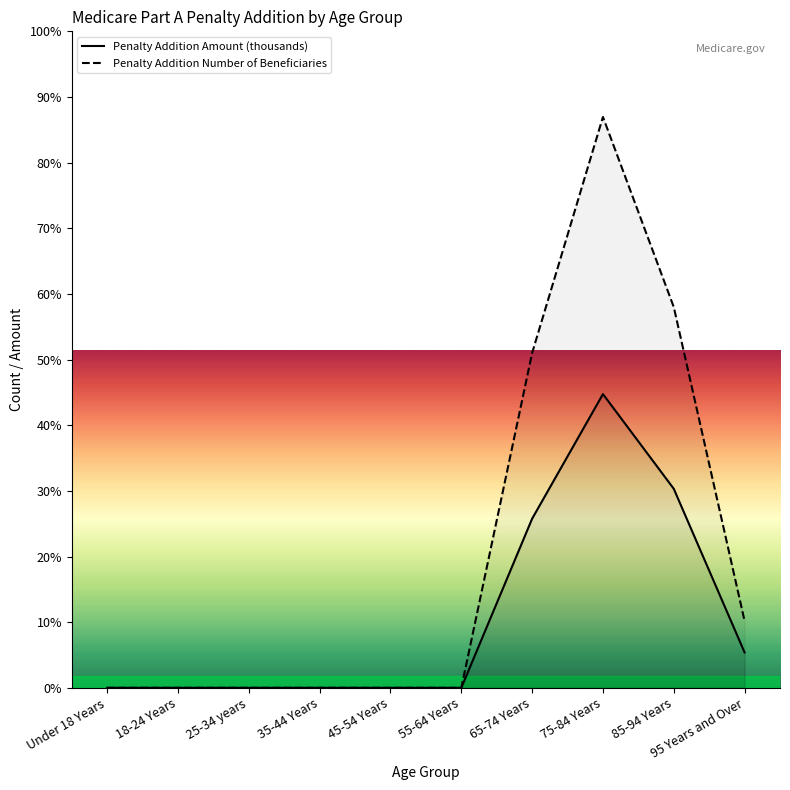

At which category is the sum across all series the highest?

75-84 Years